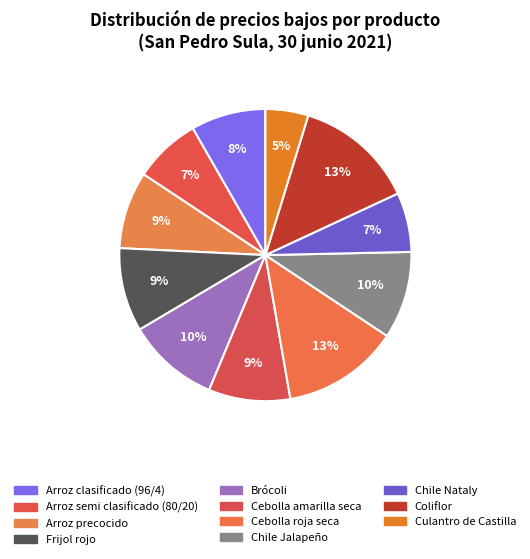

What percentage do Coliflor and Frijol rojo together represent?

22.6%